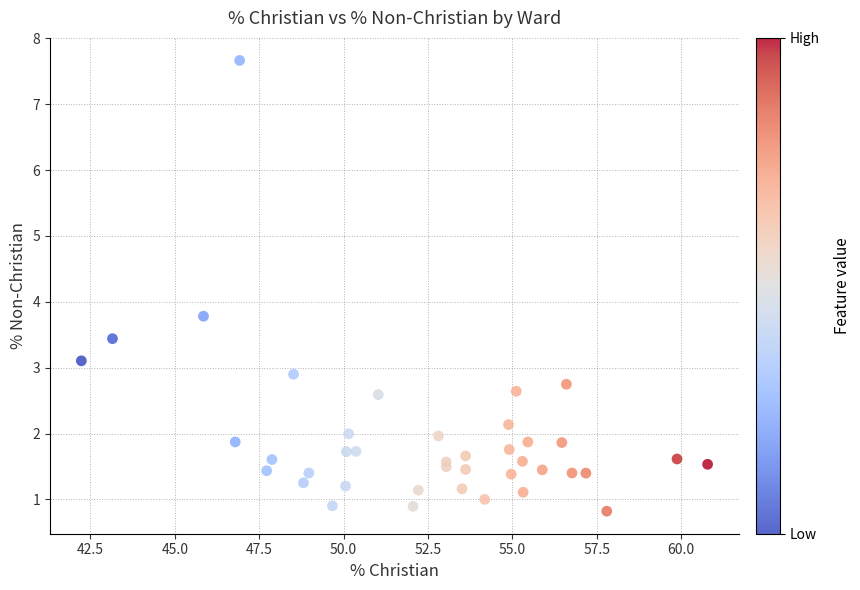

What Y value in the scatter plot is closest to 4?

3.8